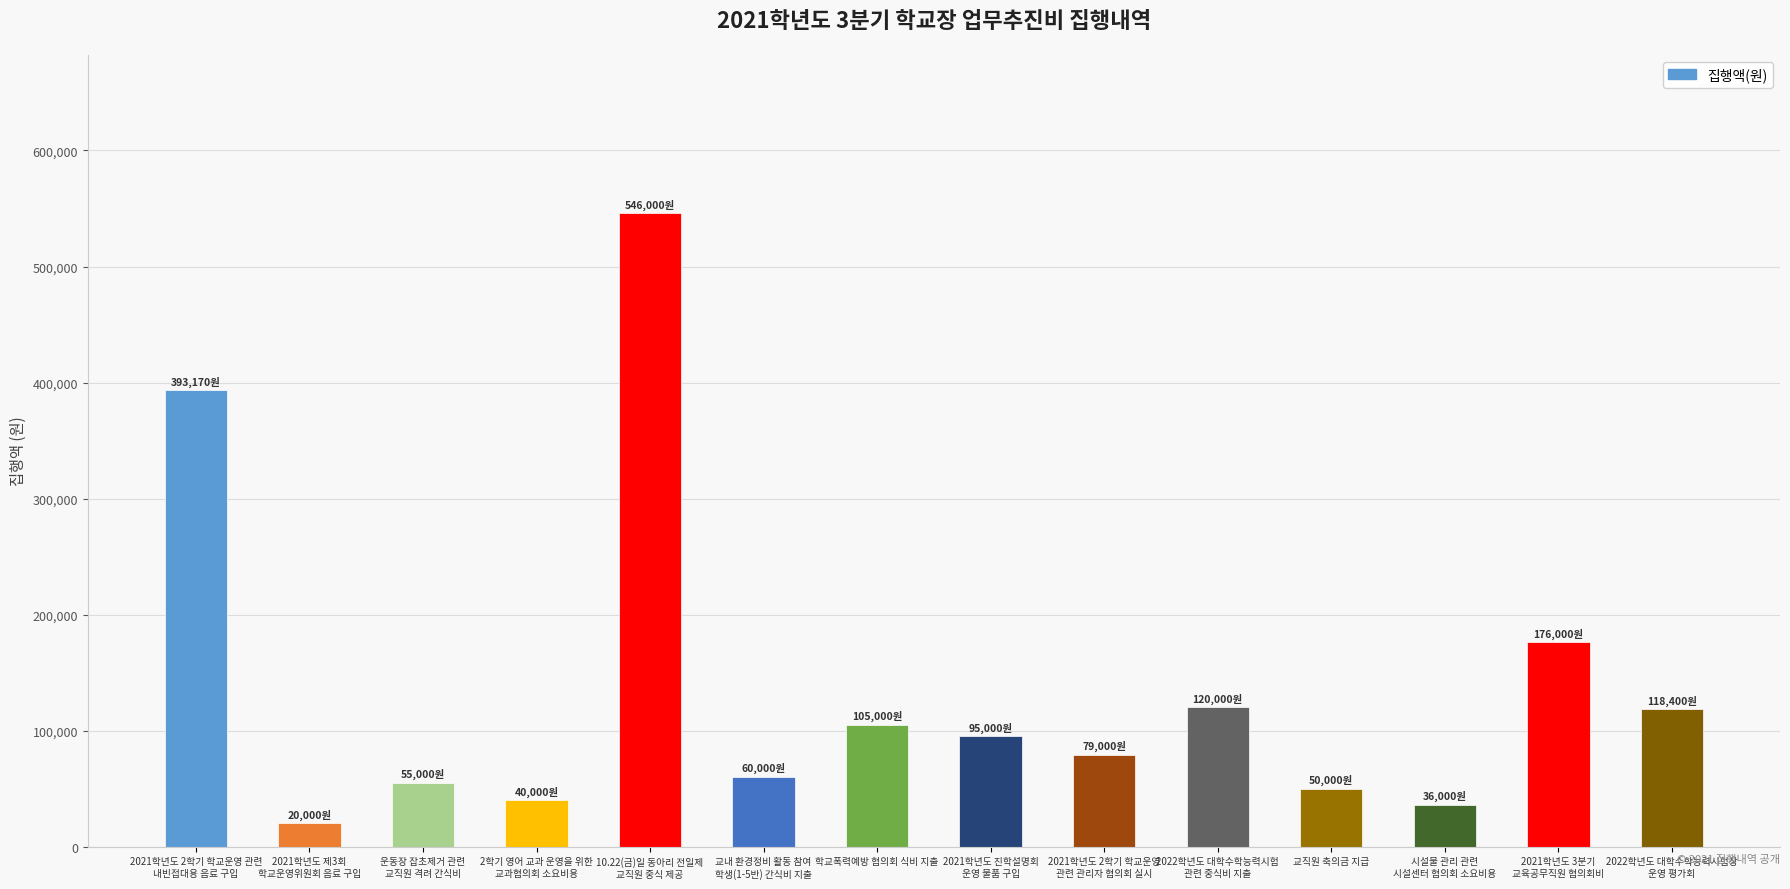

How many bars are there in total?

14